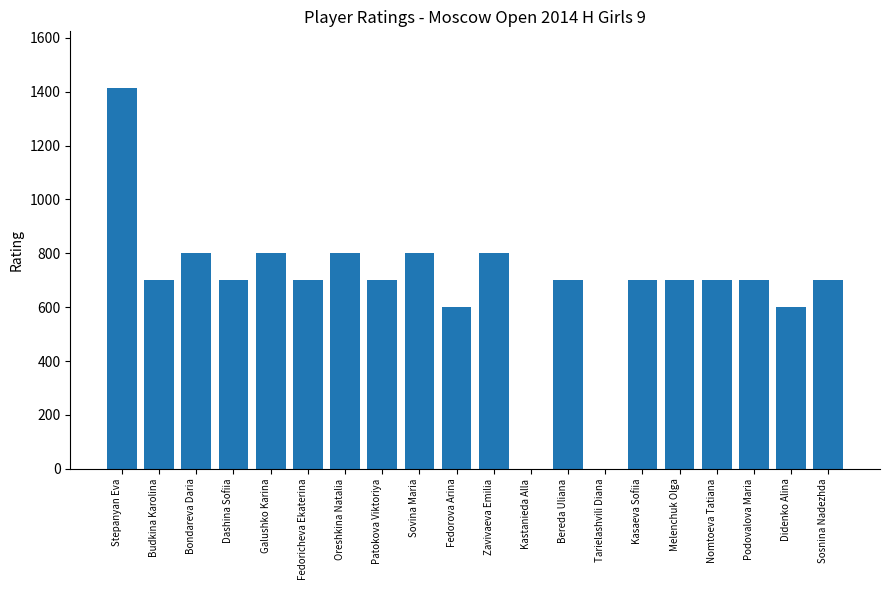

Is it true that the value at Nomtoeva Tatiana is 1046?

False